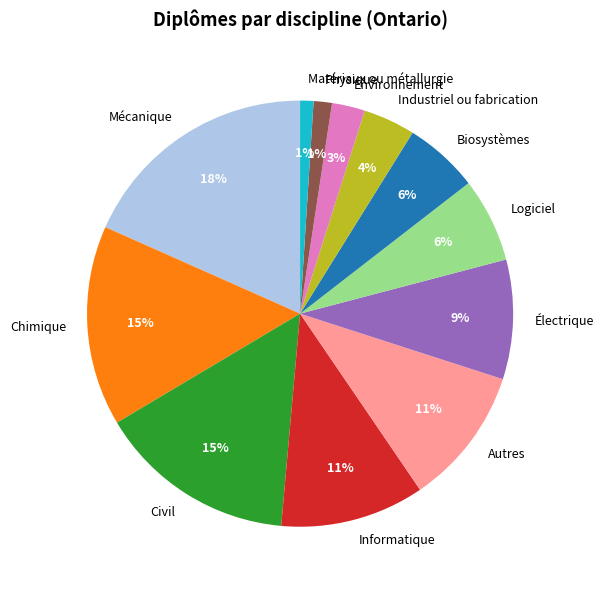

Which slice is the largest?

Mécanique